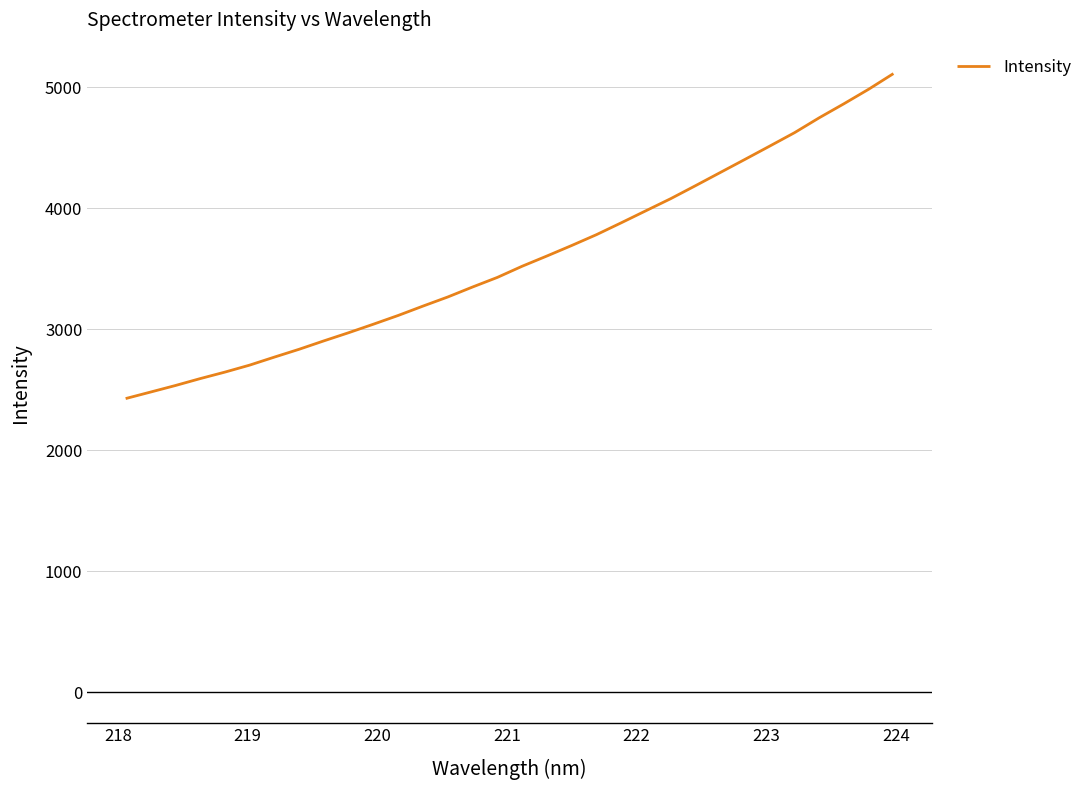

How many lines are shown in the chart?

1